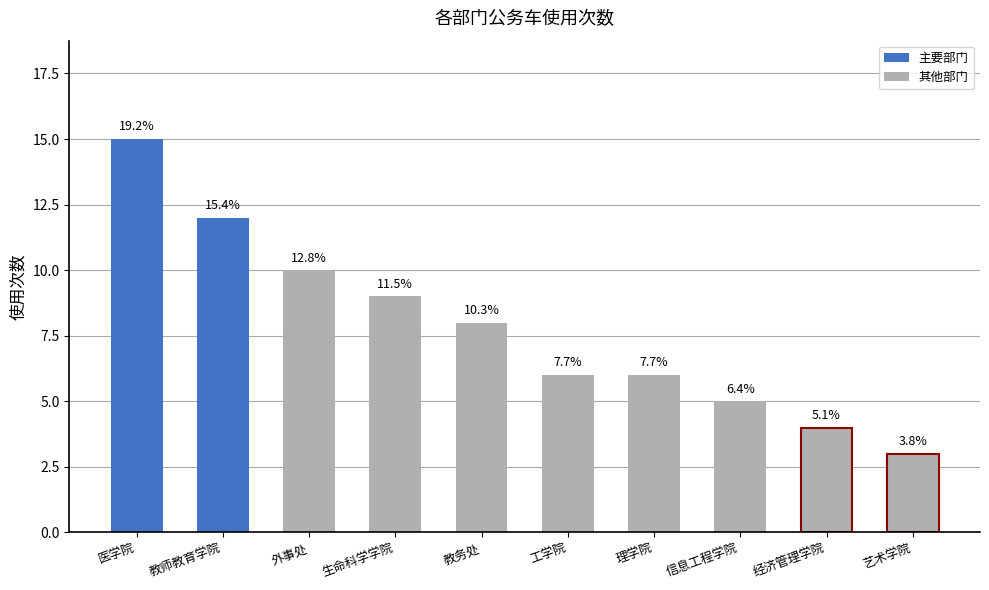

The value at 艺术学院 is 3. True or false?

True